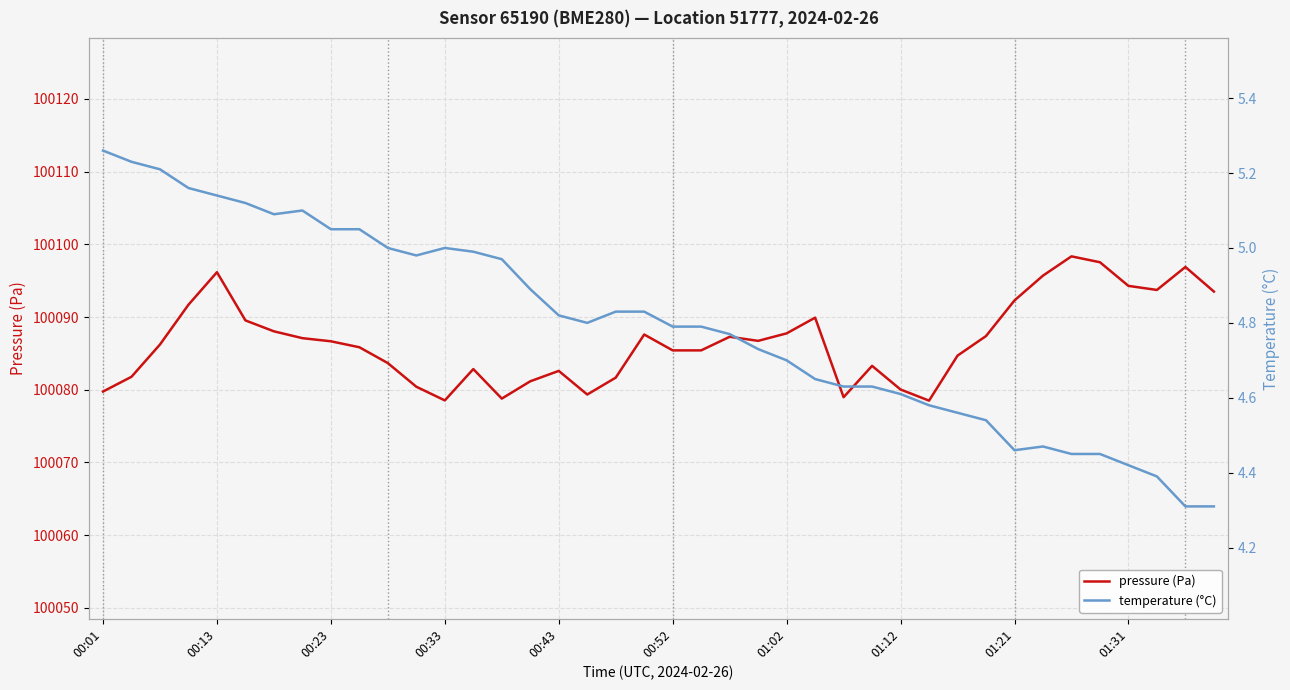

True or false: pressure (Pa) has a value of 100085.4 at 00:52.

True